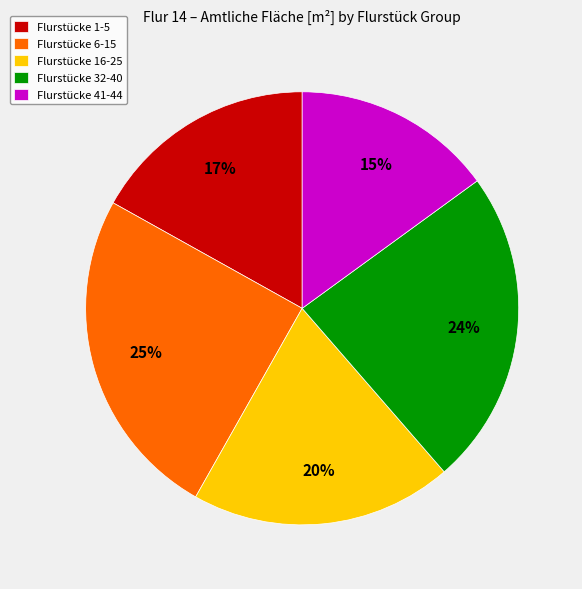

How many segments does this pie chart have?

5